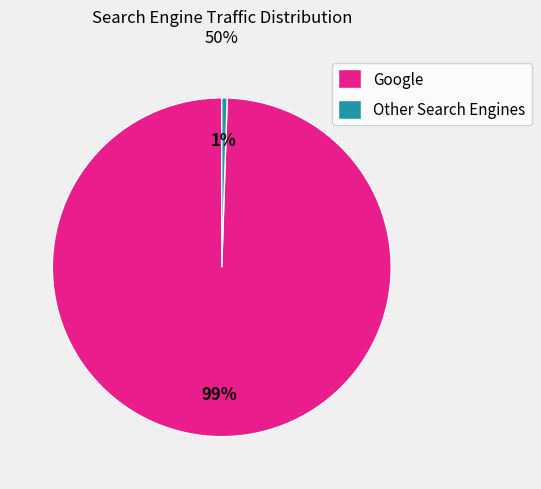

To the nearest percent, what portion does Google represent?

99%